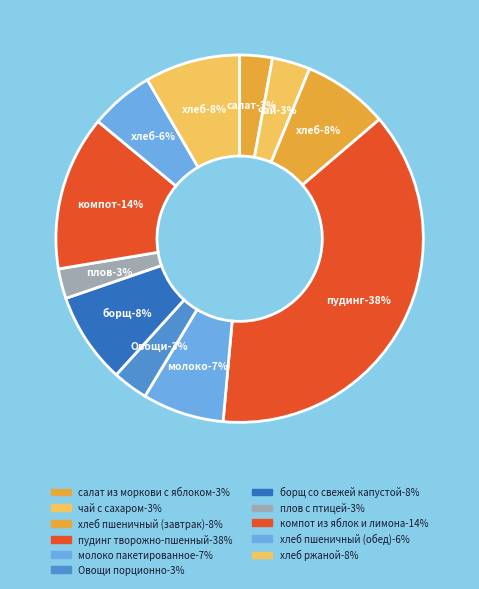

True or false: пудинг творожно-пшенный accounts for 38% of the total.

True